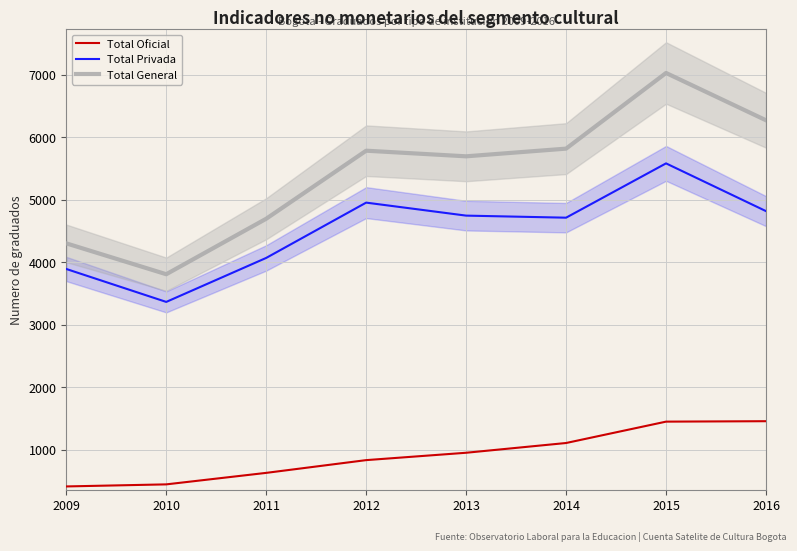

What is the sum of all Total Oficial values?

7266